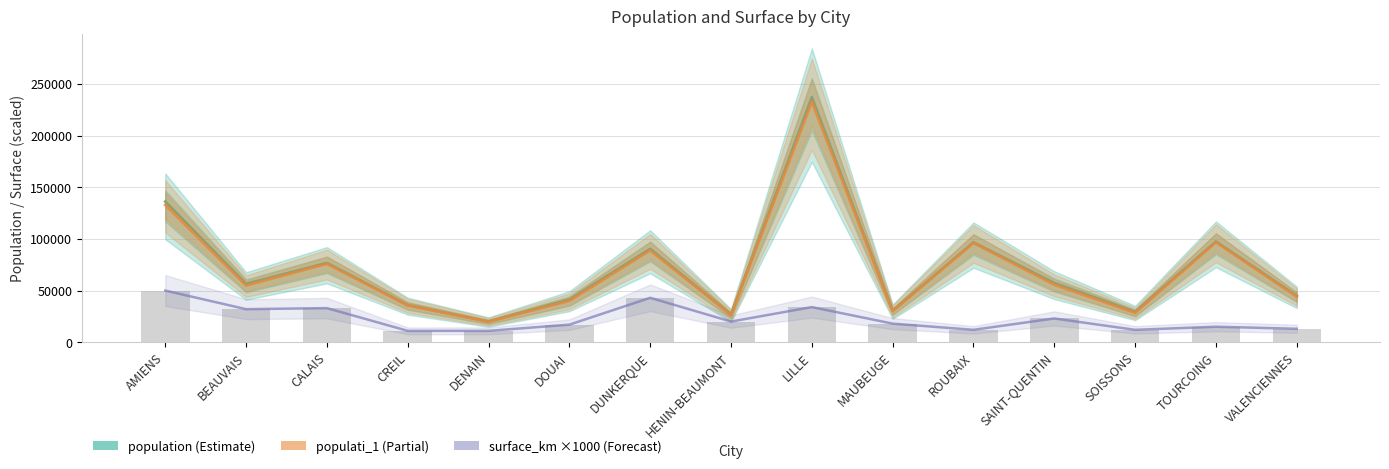

Read the population value at MAUBEUGE.

30438